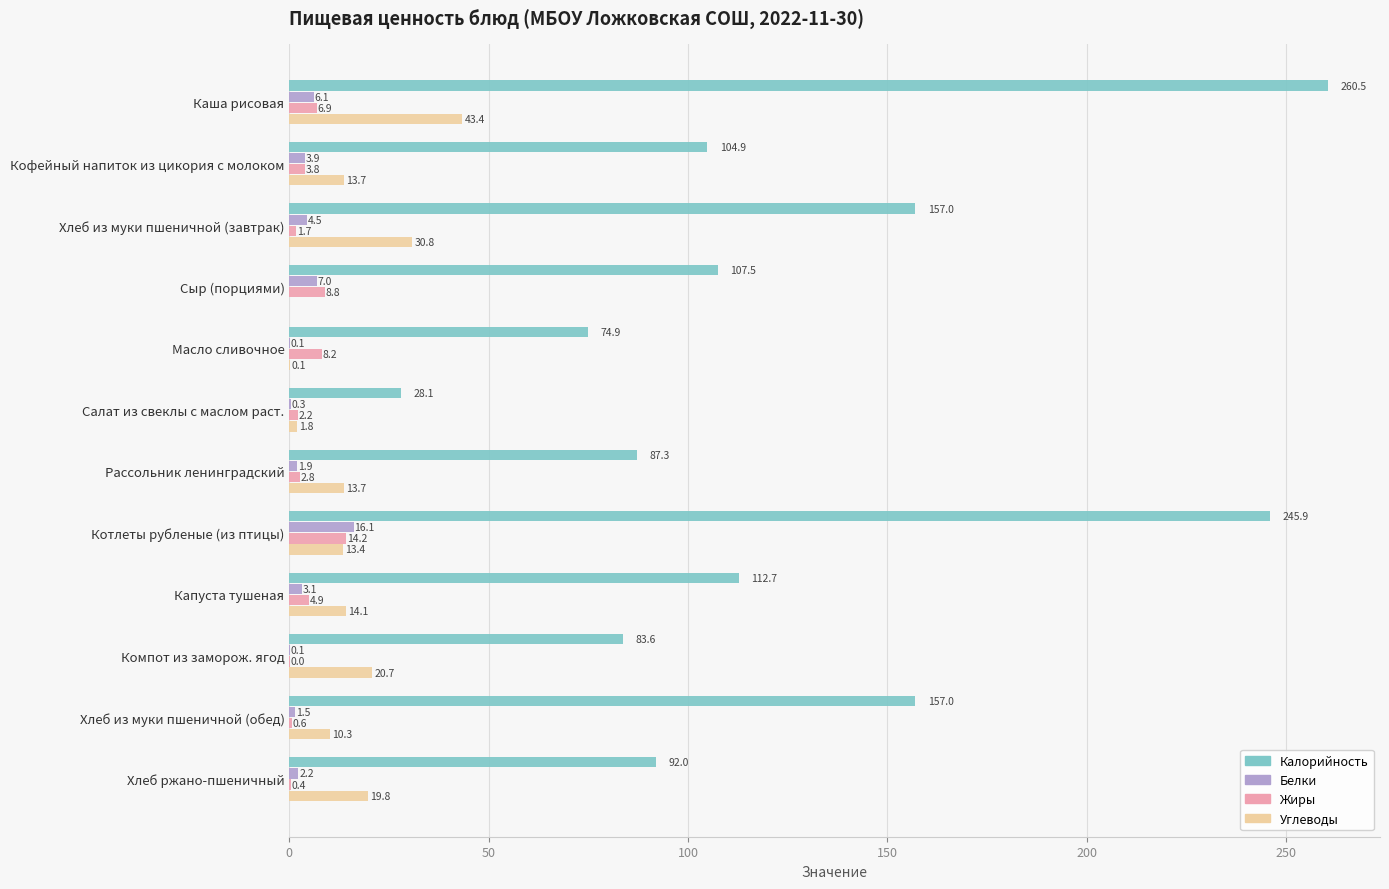

Which series changed the most between Кофейный напиток из цикория с молоком and Сыр (порциями)?

Углеводы